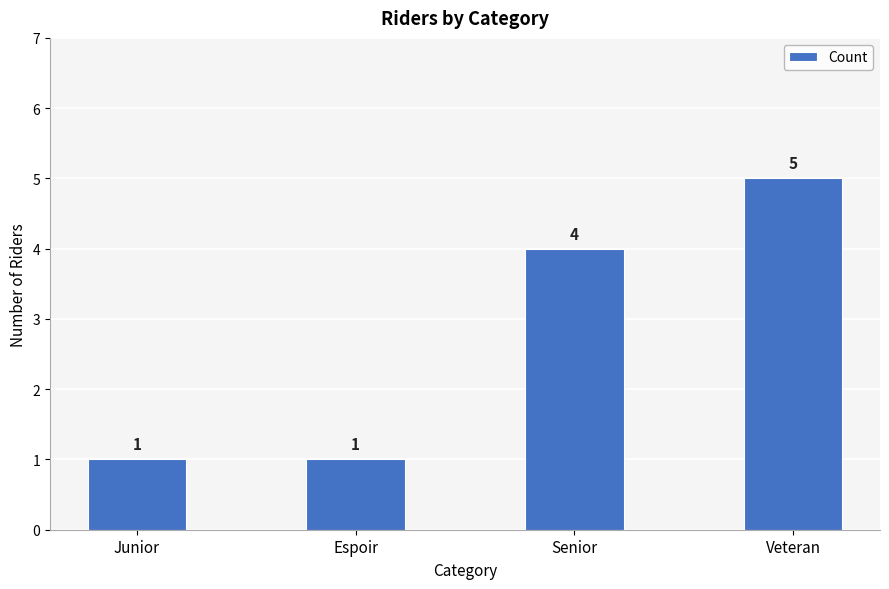

The value at Junior is 1. True or false?

True